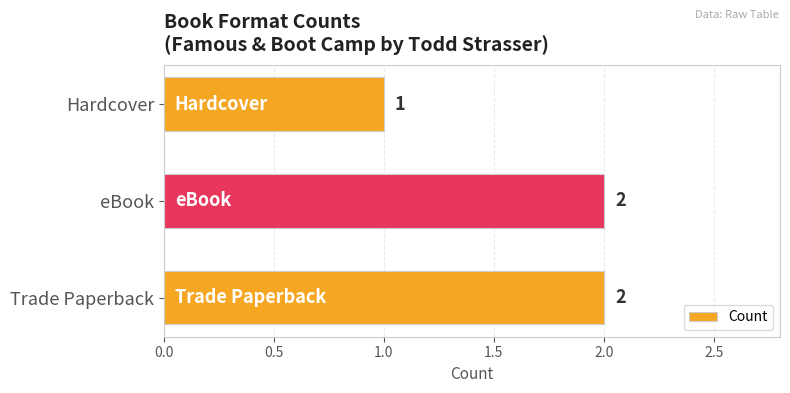

Which label corresponds to the smallest value in the chart?

Hardcover